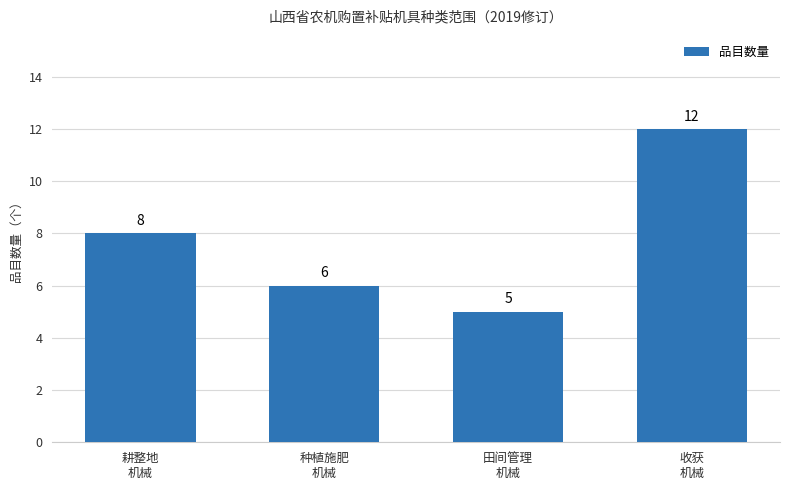

List the labels in order of value, smallest first.

田间管理
机械, 种植施肥
机械, 耕整地
机械, 收获
机械